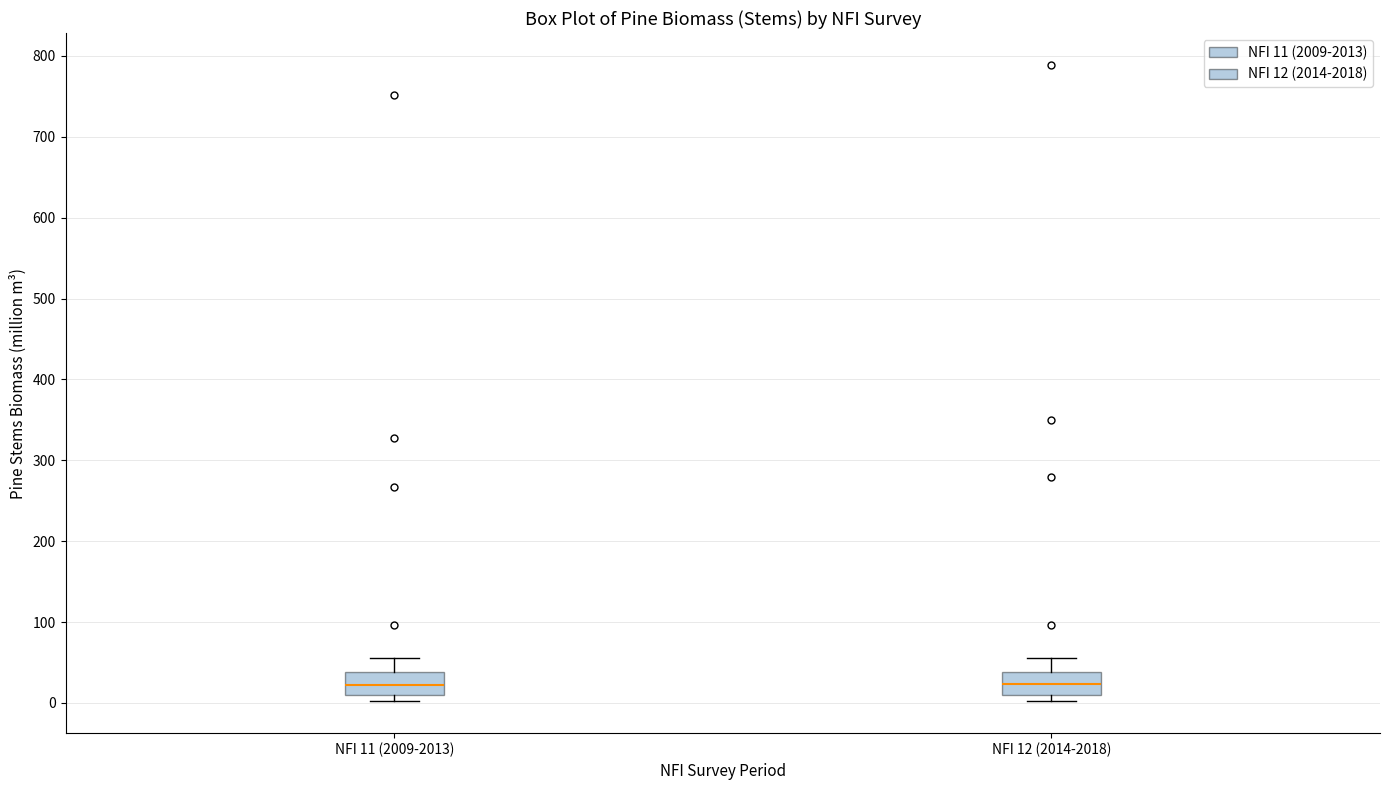

Reading left to right, transcribe this box plot: for each box, give where its median line is, the range the box spans, and where its two whiskers end, as read against the y-axis. The values are not printed on the chart, so give them approximately, as read against the axis.

NFI 11 (2009-2013): median 20, box 10 to 40, whiskers 0 to 60
NFI 12 (2014-2018): median 20, box 10 to 40, whiskers 0 to 60